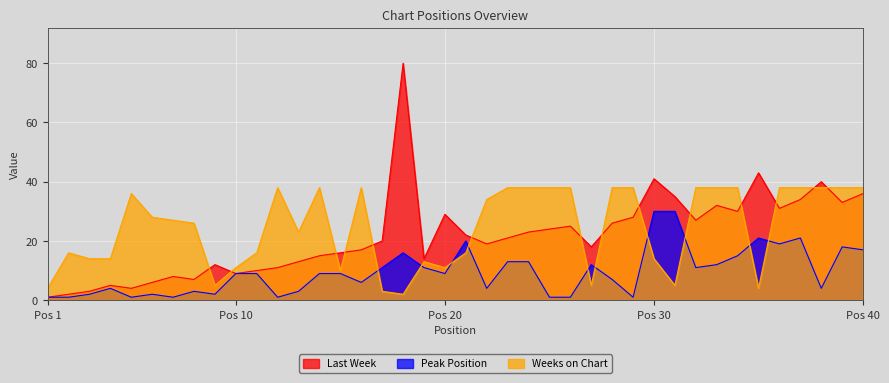

List the series in order of their overall mean, lowest first.

Peak Position, Last Week, Weeks on Chart